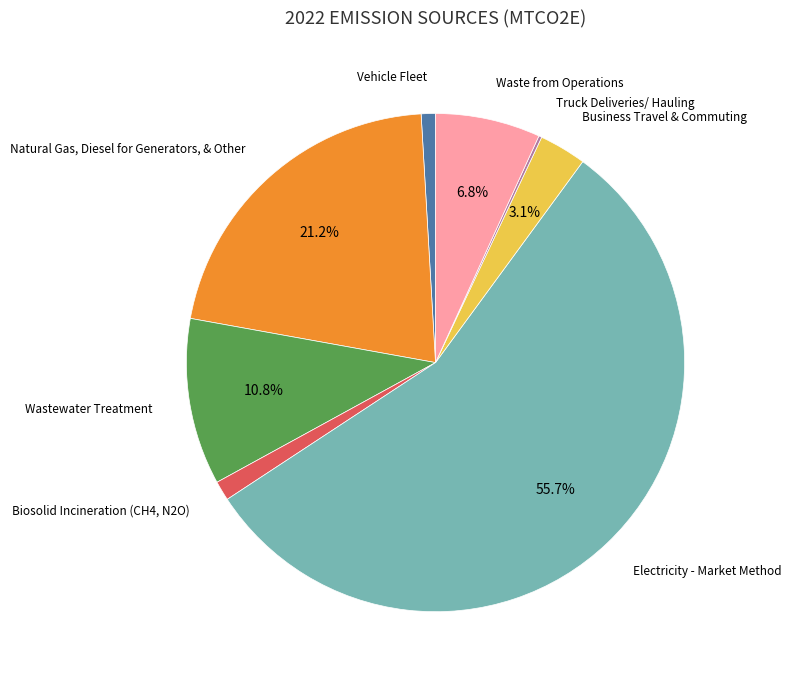

Is there a majority slice in this chart?

Yes